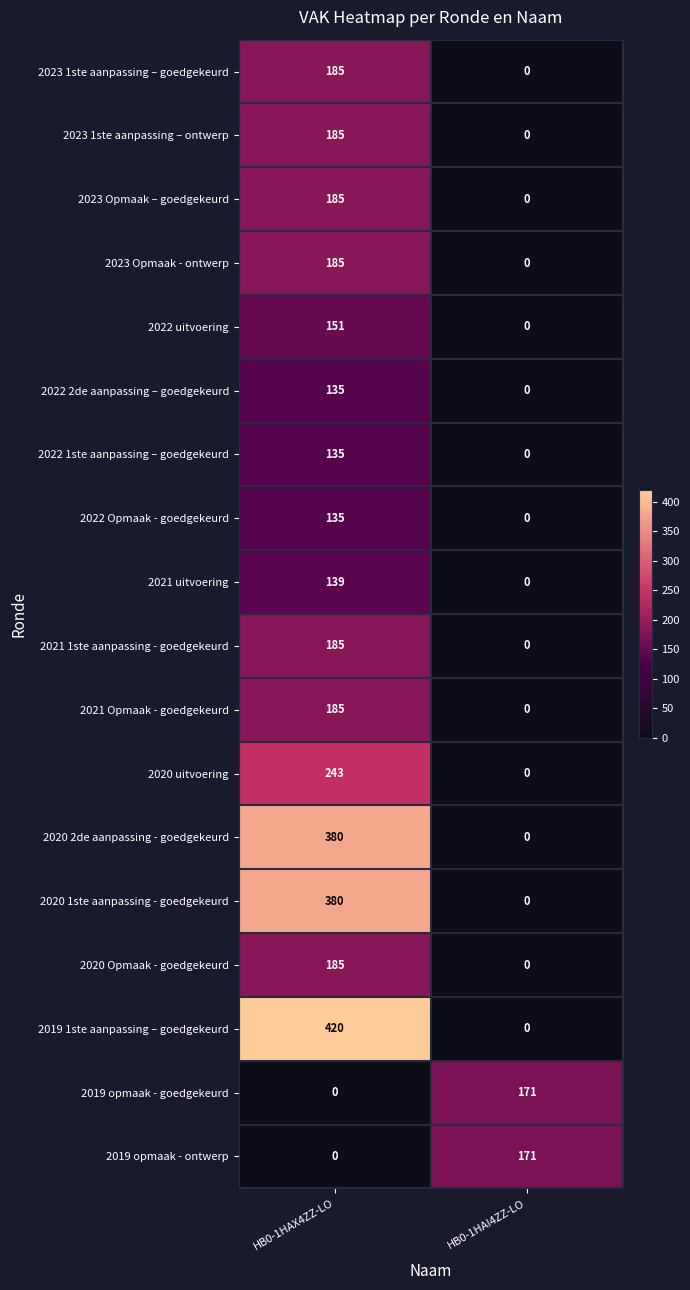

How many data points does each series have?

2